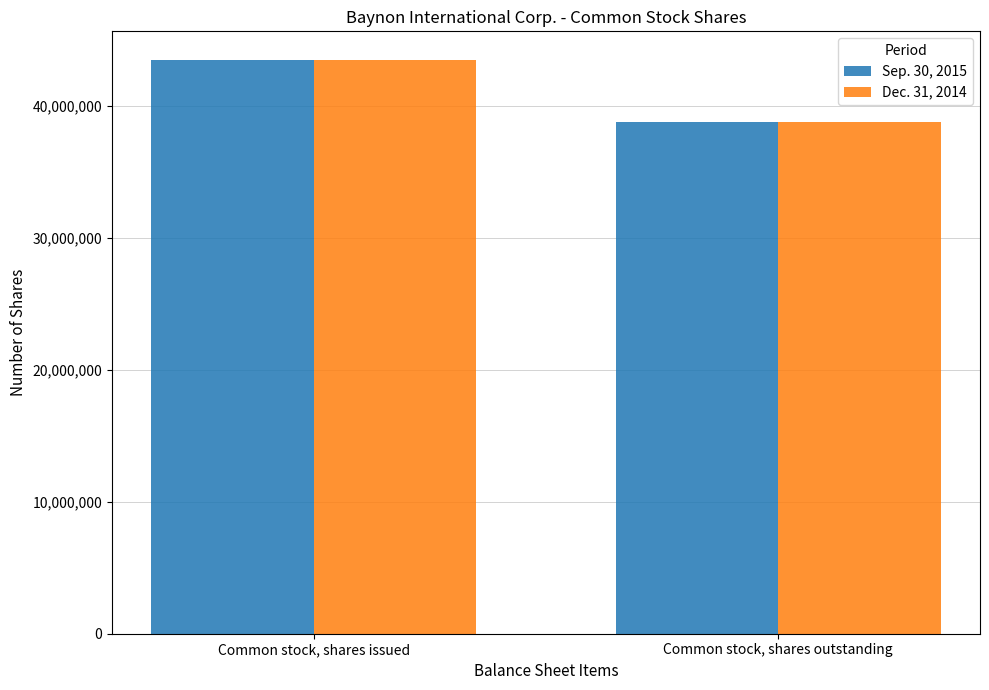

At which label does Sep. 30, 2015 reach its peak?

Common stock, shares issued